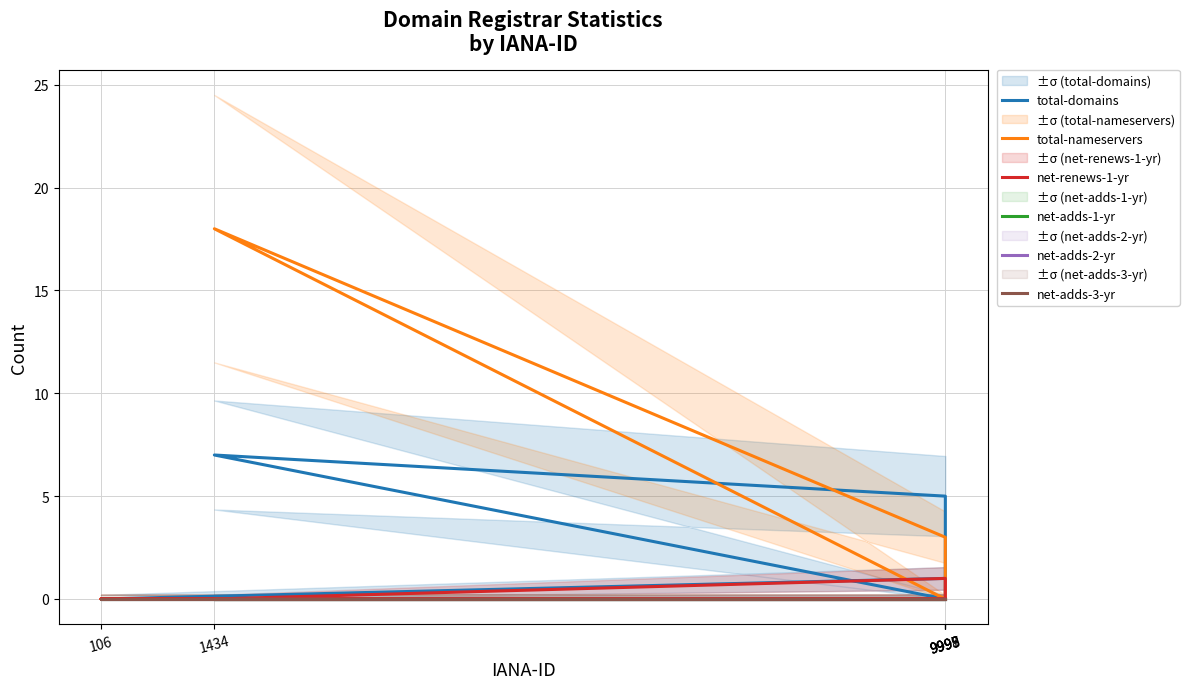

Count the number of categories in the chart.

6